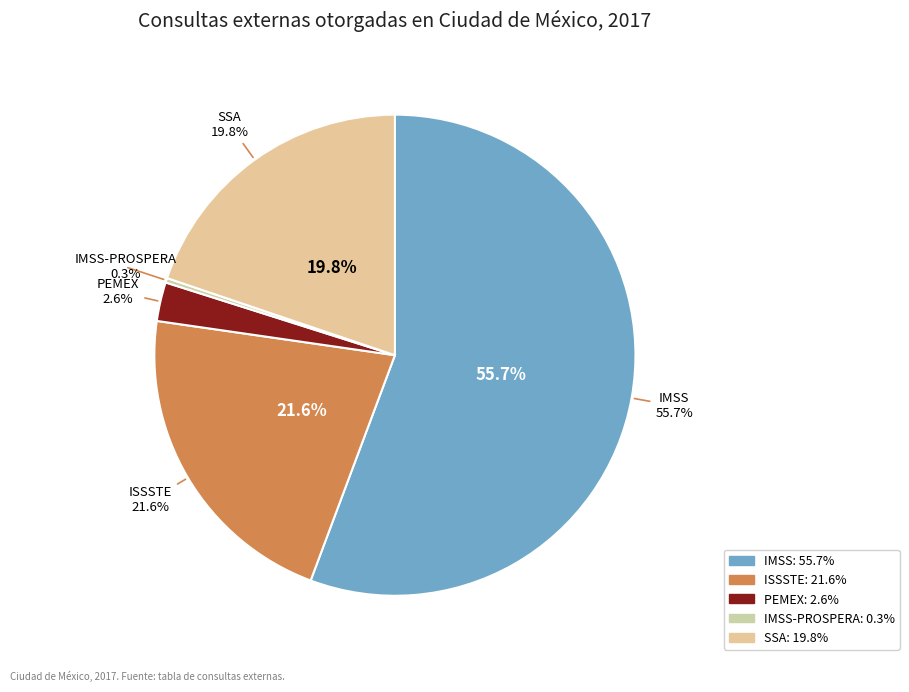

How many segments does this pie chart have?

5